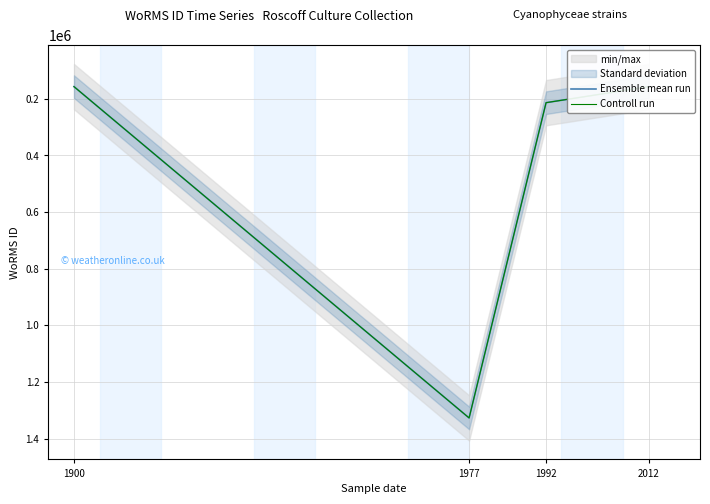

What is the average value of the Ensemble mean run series?

463815